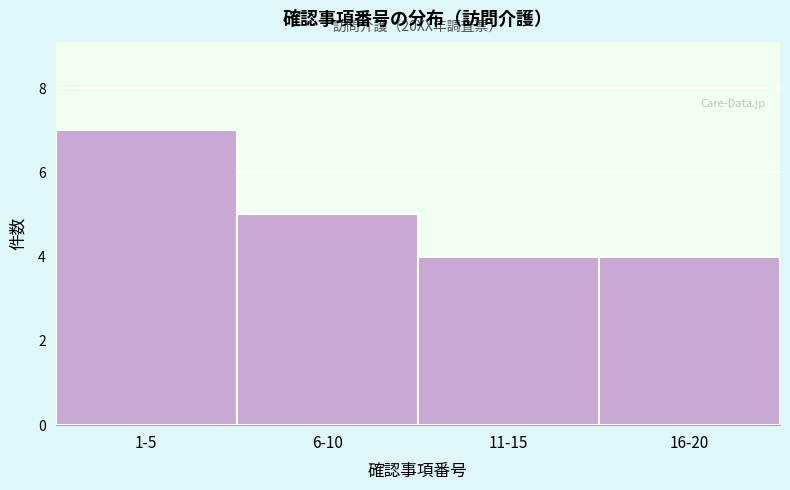

Reading left to right, list all the values displayed in this chart.

1-5=7	6-10=5	11-15=4	16-20=4